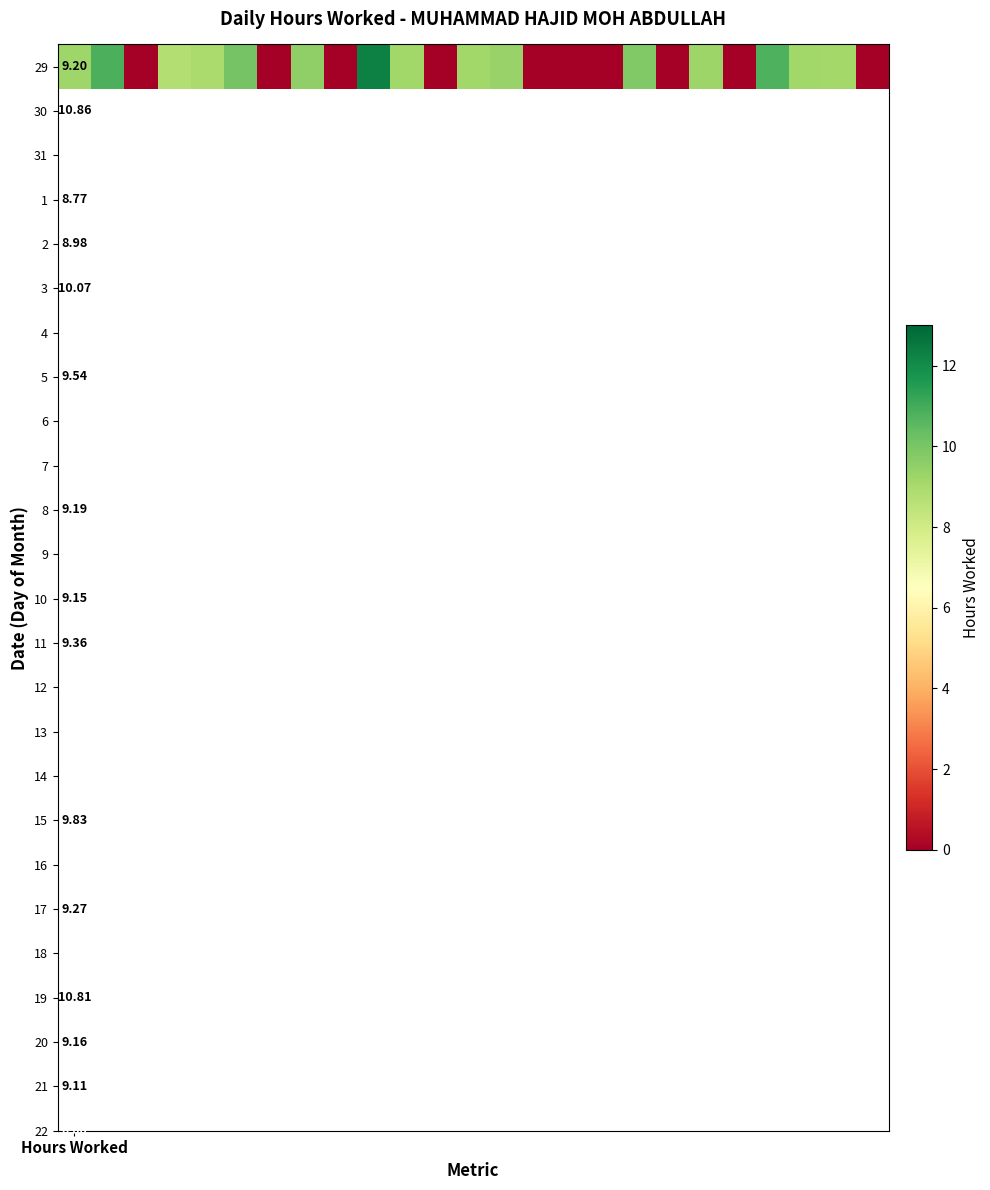

How many positive values are there?

15